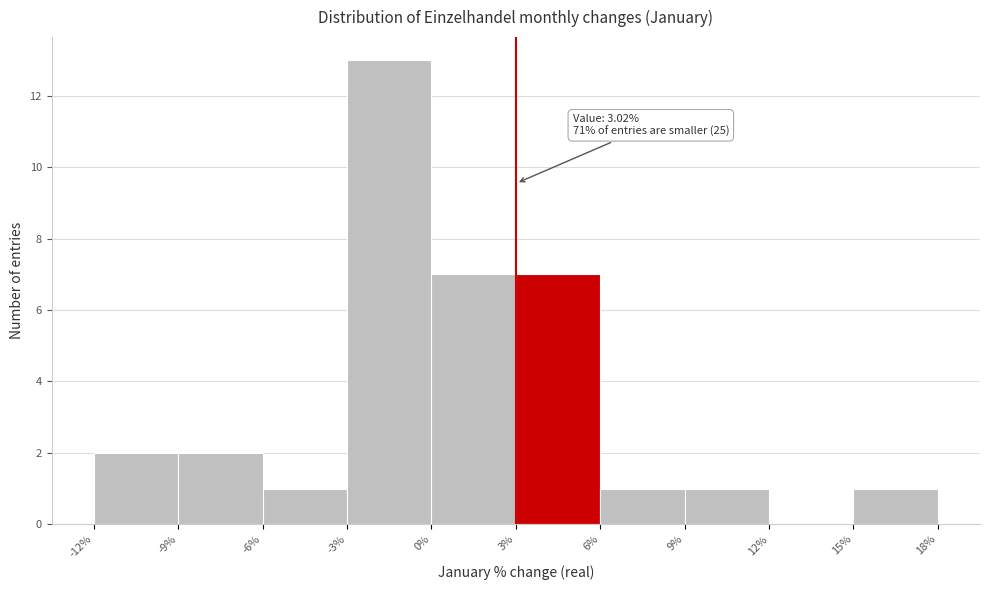

Which range on the x-axis has the tallest bar?

-3% to 0%